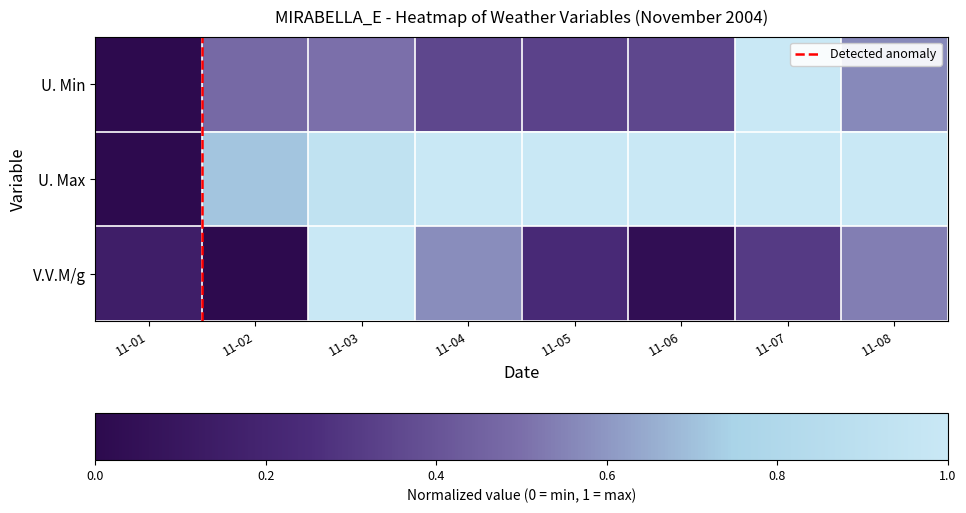

Which category has the lowest value across all series?

11-01